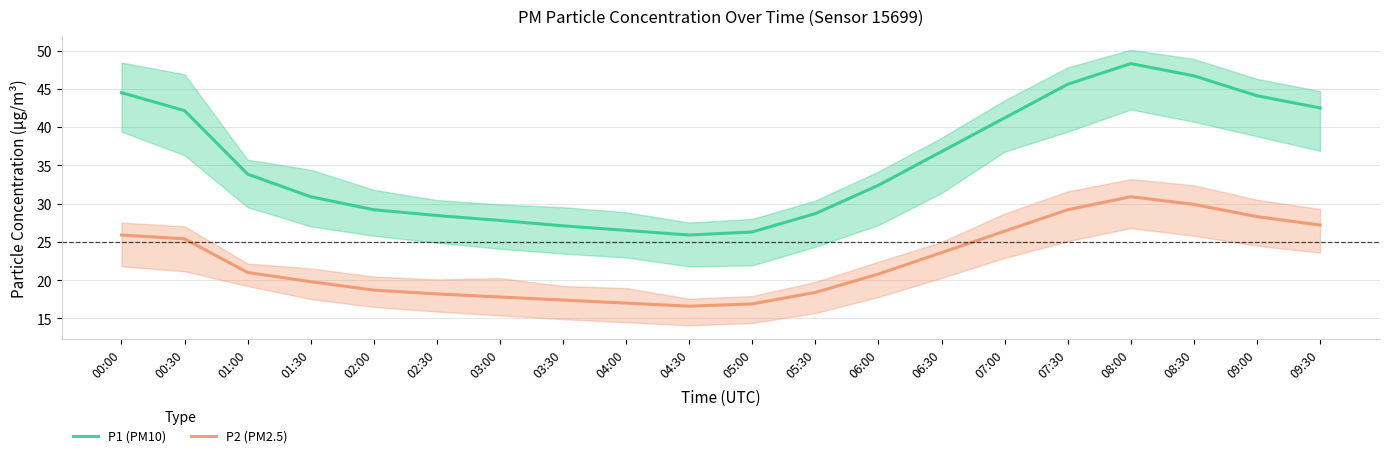

Does the chart display data point markers on the line(s)?

No